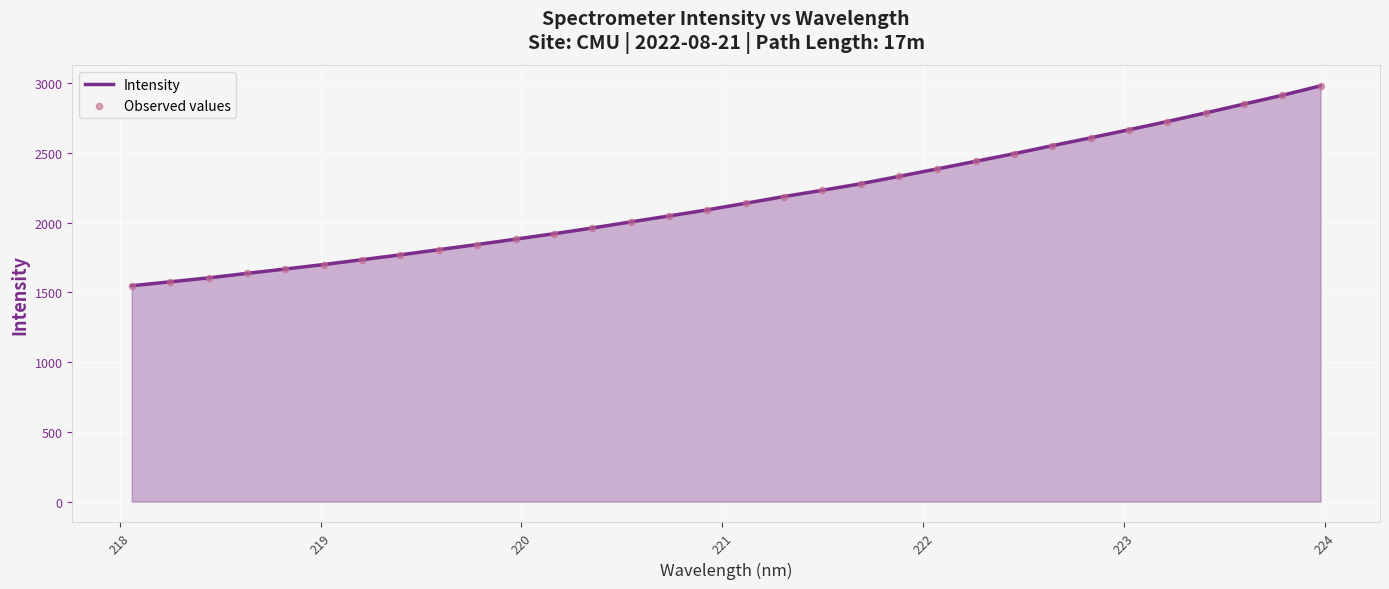

What is the difference between the maximum and minimum values?

1433.1